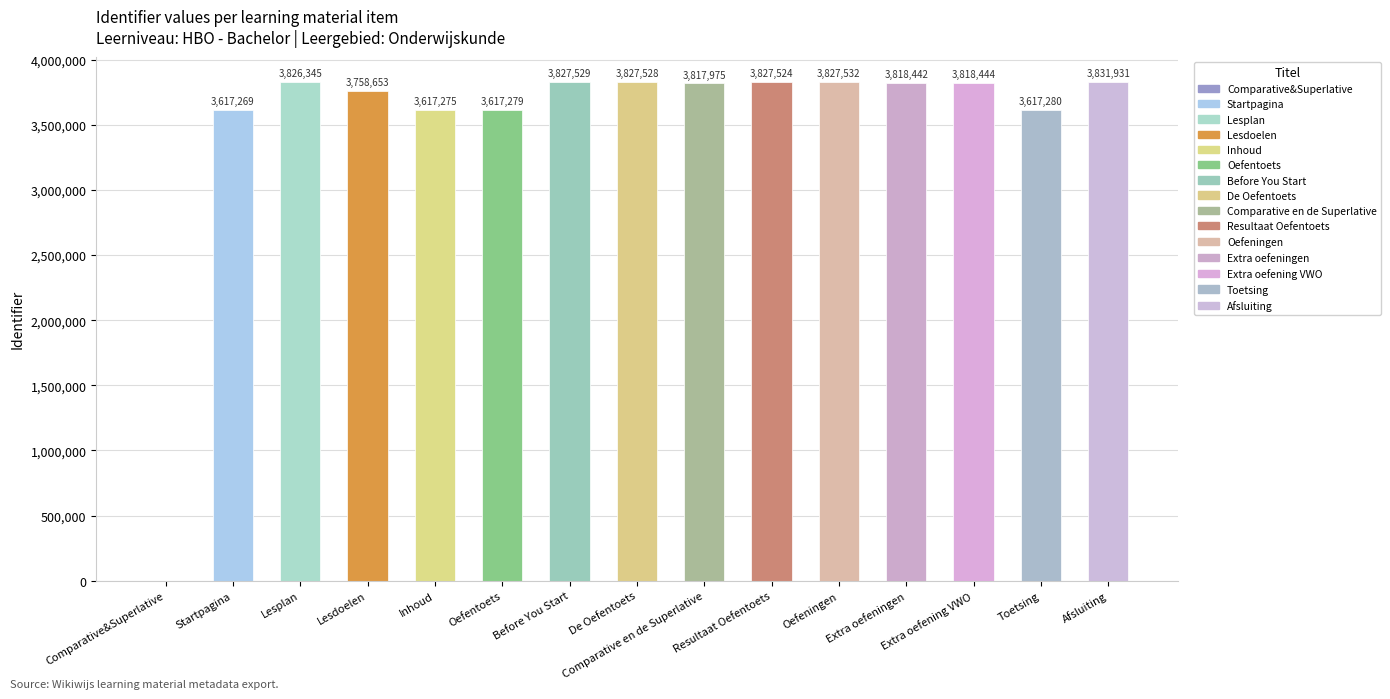

What is the greatest value displayed?

3831931